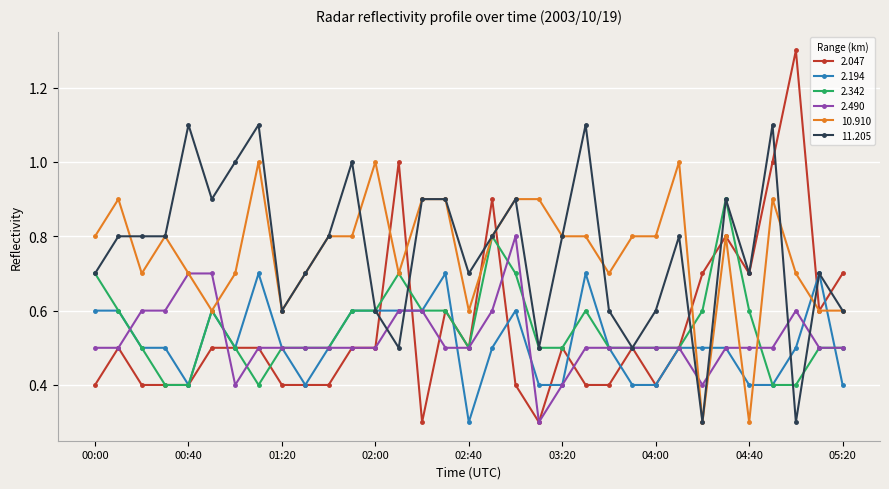

Which series has the widest spread of values?

2.047